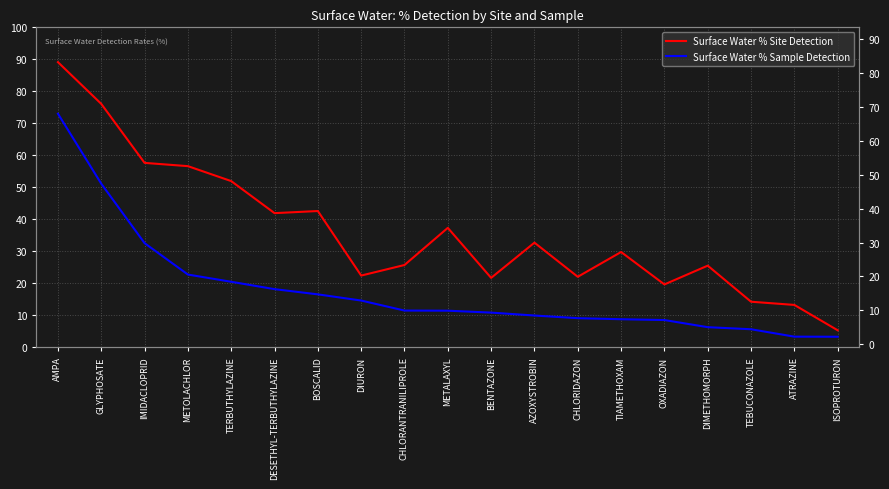

Between METALAXYL and AZOXYSTROBIN, which is larger?

METALAXYL